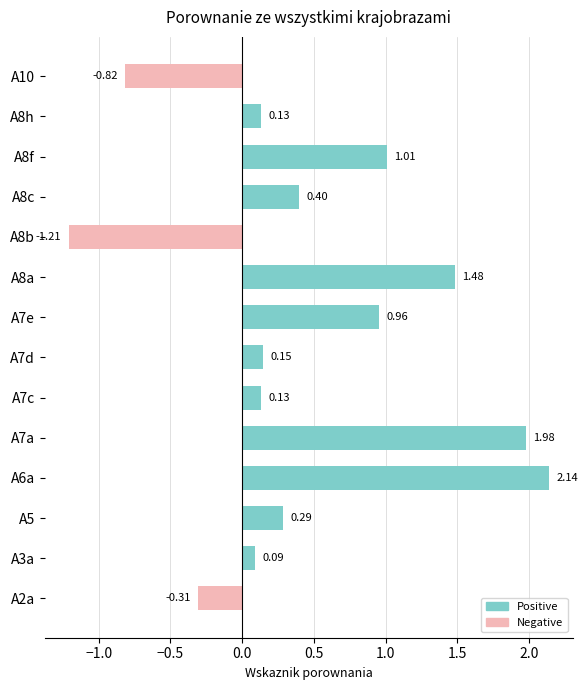

How many data points are less than 0?

3